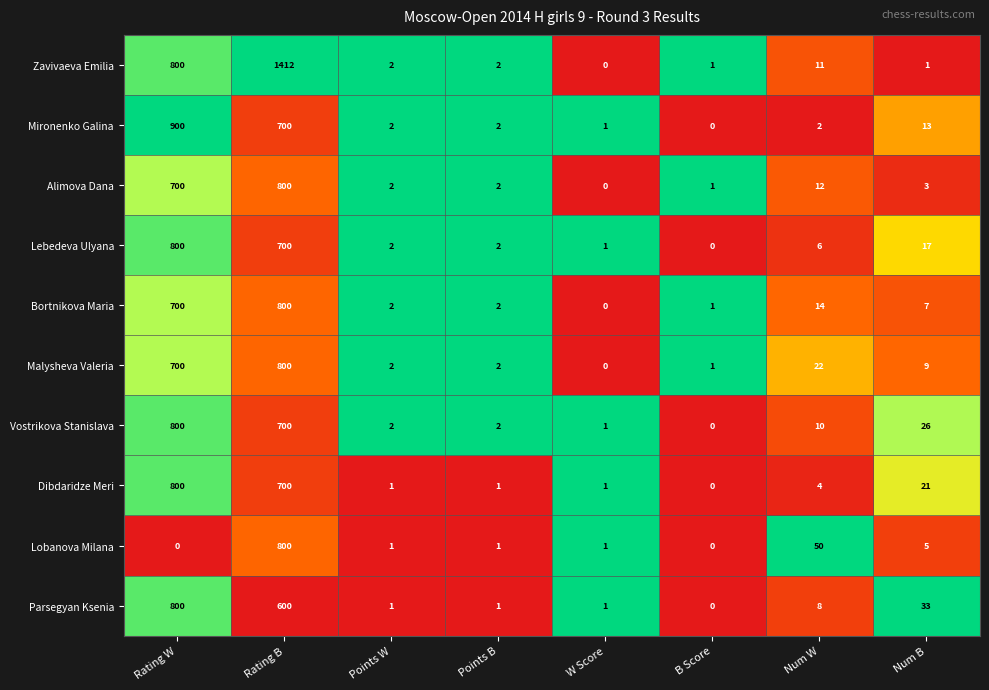

The value of Mironenko Galina at Rating B is 700. True or false?

True